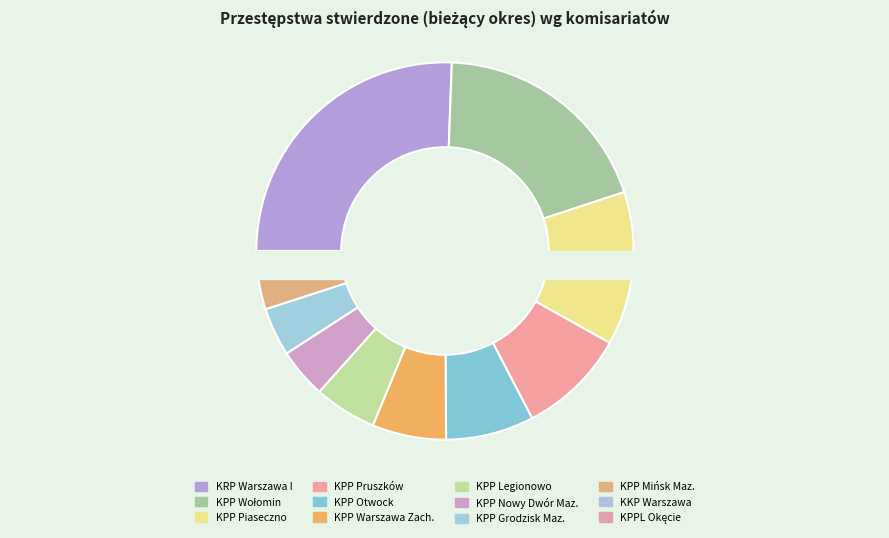

What is the change in value from KPP Wołomin to KRP Warszawa I?

+51